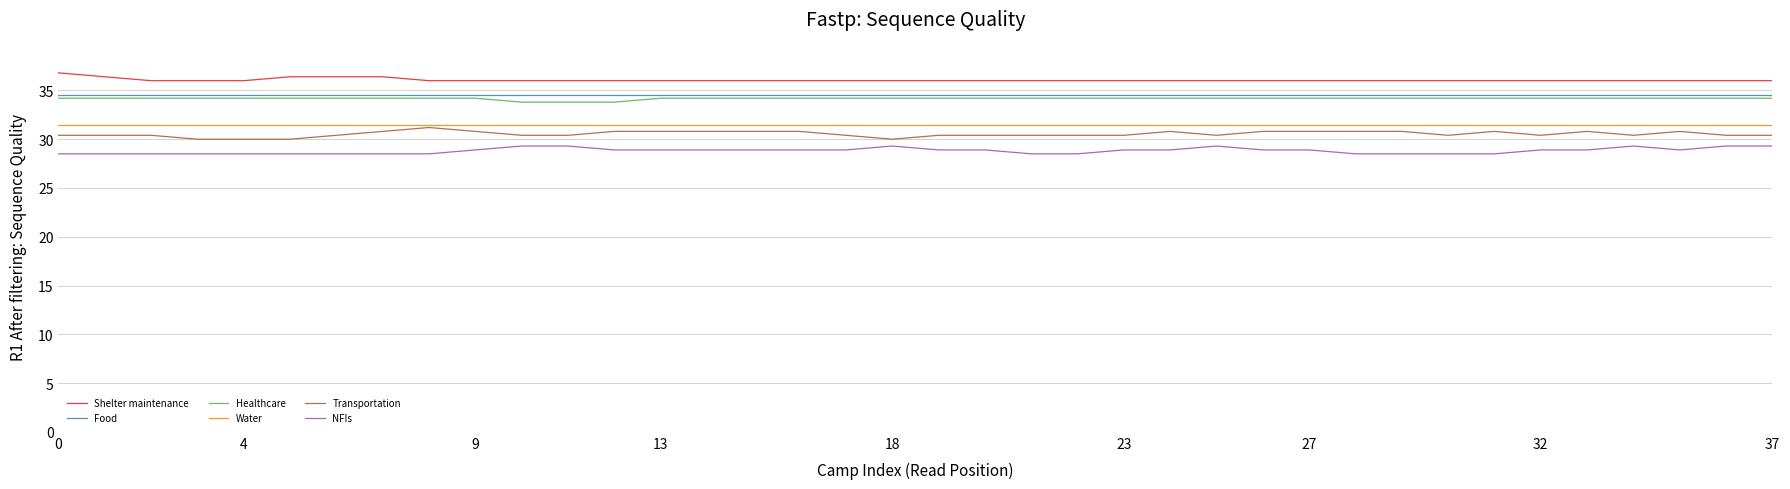

What is the maximum value for Water?

31.5